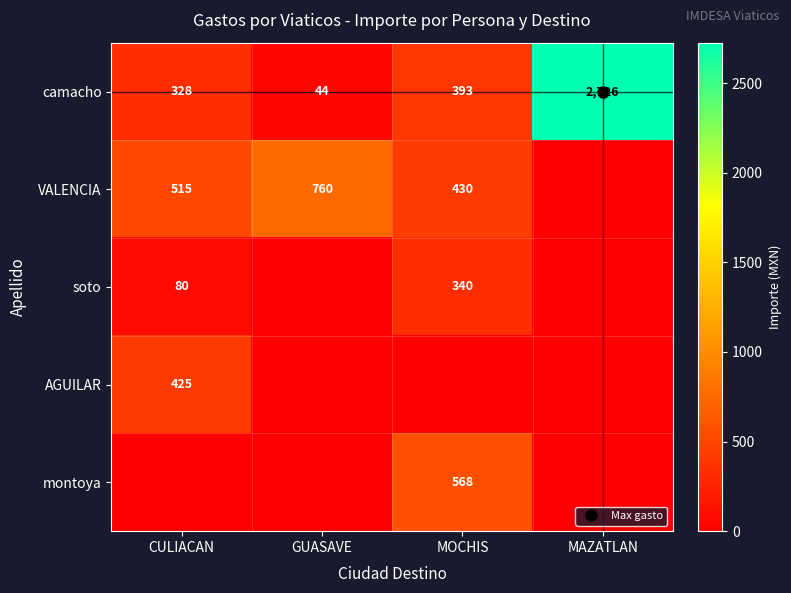

What is the maximum value for camacho?

2726.0